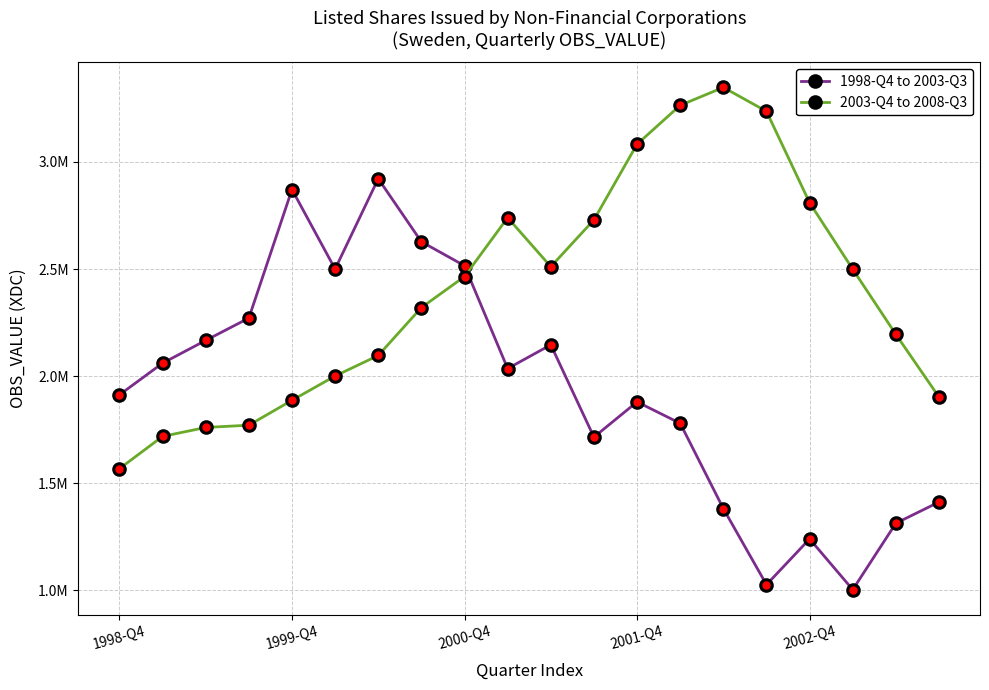

What are all the series names shown in the legend?

1998-Q4 to 2003-Q3, 2003-Q4 to 2008-Q3